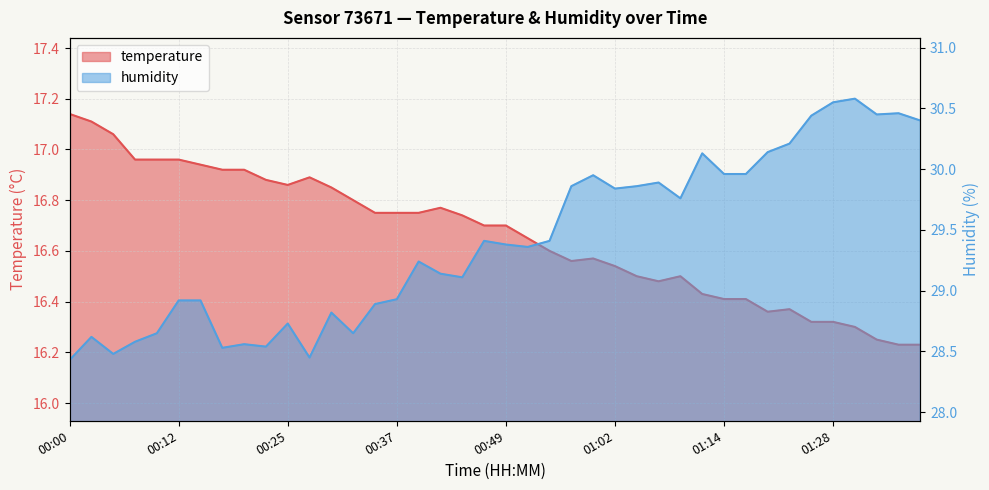

What is the average value of the humidity series?

29.4